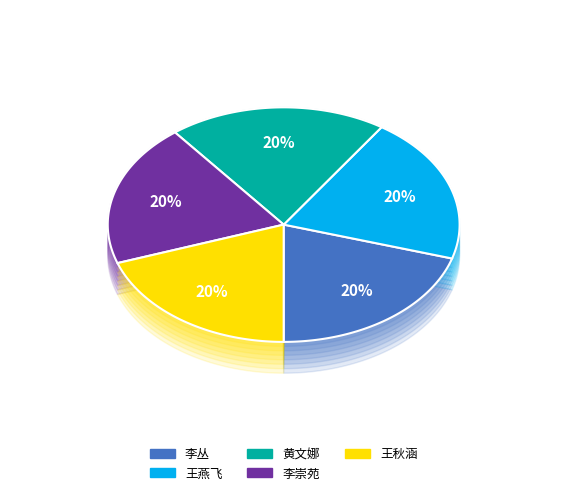

What percentage is the 李丛 slice, to the nearest percent?

20%